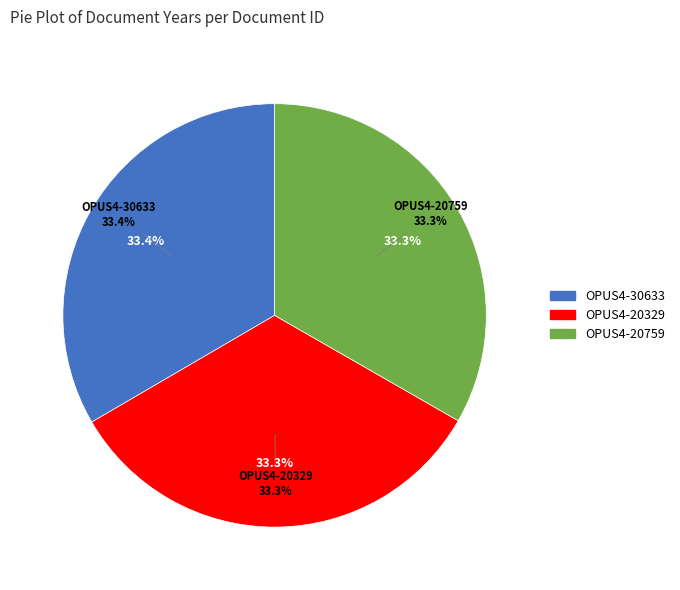

Approximately how many times larger is the value at OPUS4-20329 compared to OPUS4-20759?

1.0